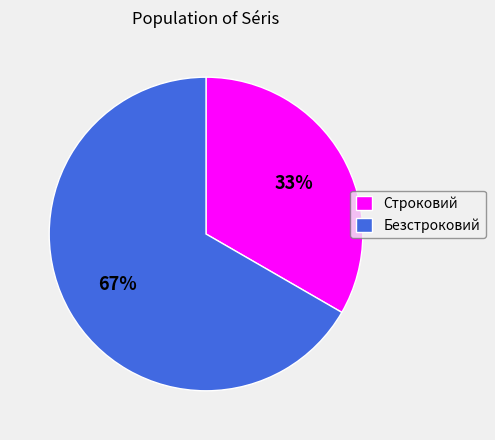

What percentage is the Строковий slice, to the nearest percent?

33%